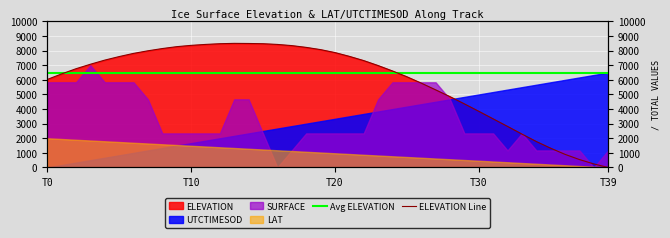

What is the sum of all Avg ELEVATION values?

260000.0